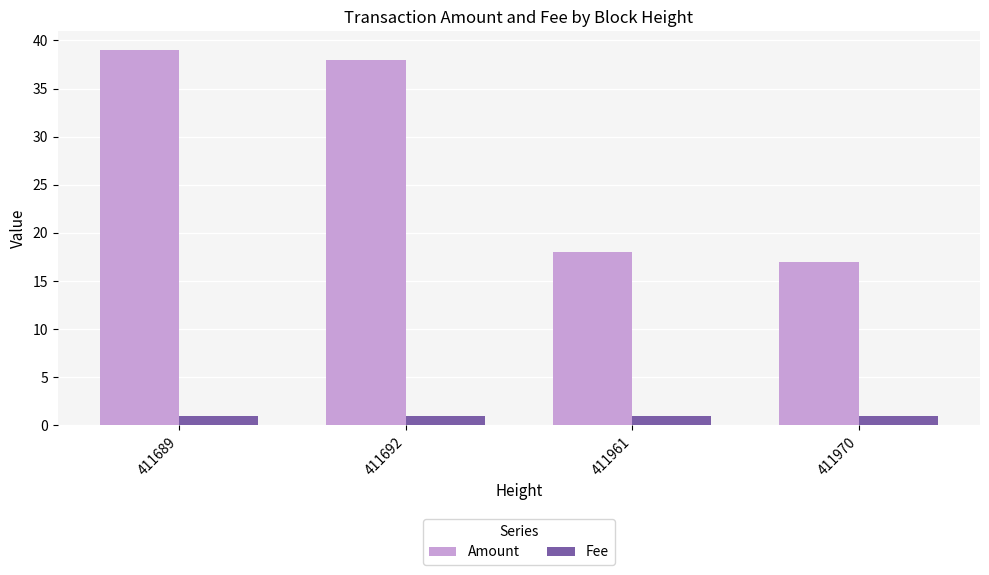

True or false: Amount has a value of 18 at 411961.

True